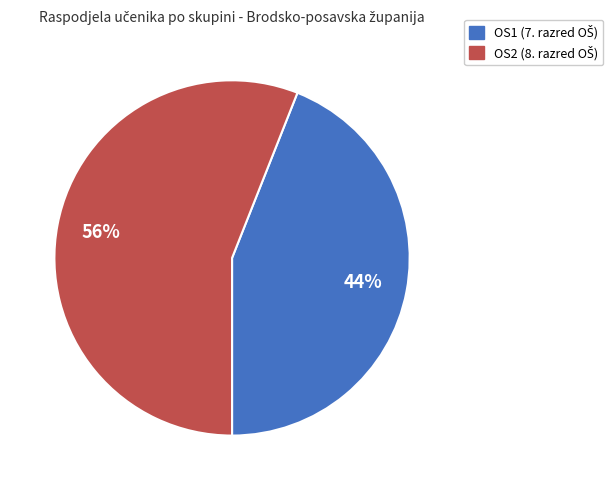

To the nearest percent, what is the average slice percentage?

50%